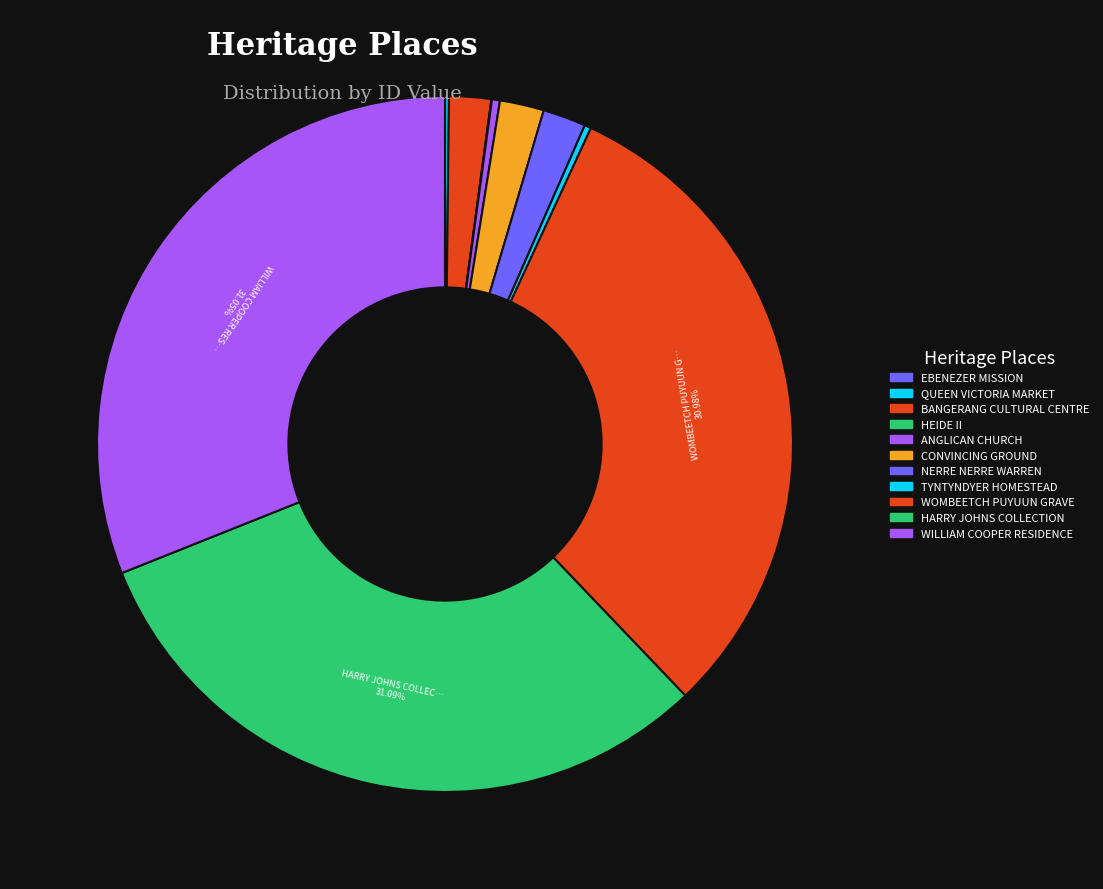

True or false: TYNTYNDYER HOMESTEAD accounts for 10% of the total.

False